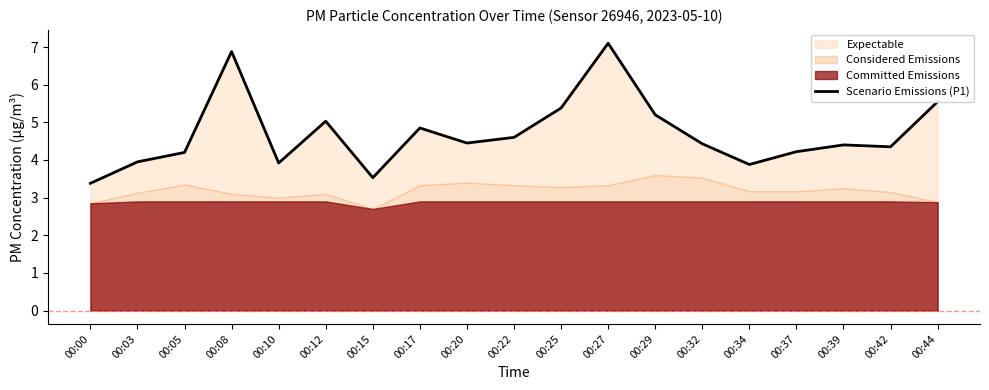

What is the sum of the values at 00:17 and 00:42?

9.2